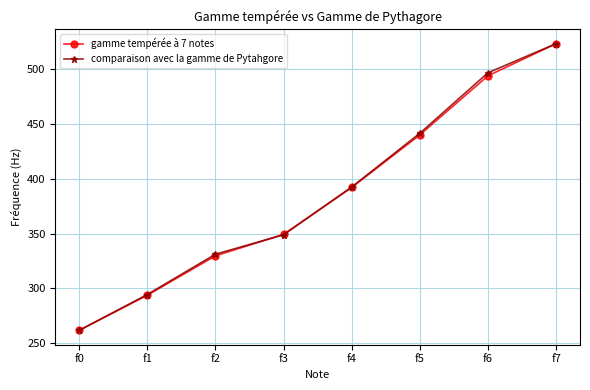

Is it true that comparaison avec la gamme de Pytahgore equals 140.8 at f3?

False